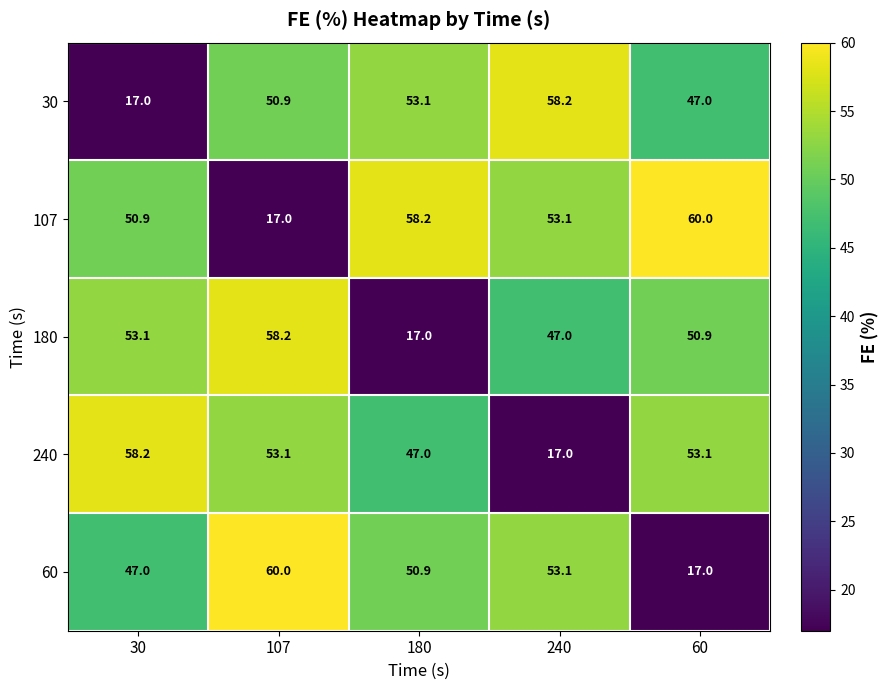

Where does the 60 series first go above 50?

107